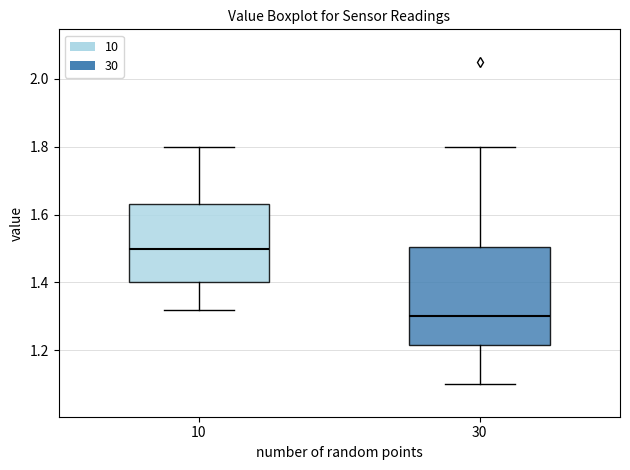

Which box has the lowest median line?

30